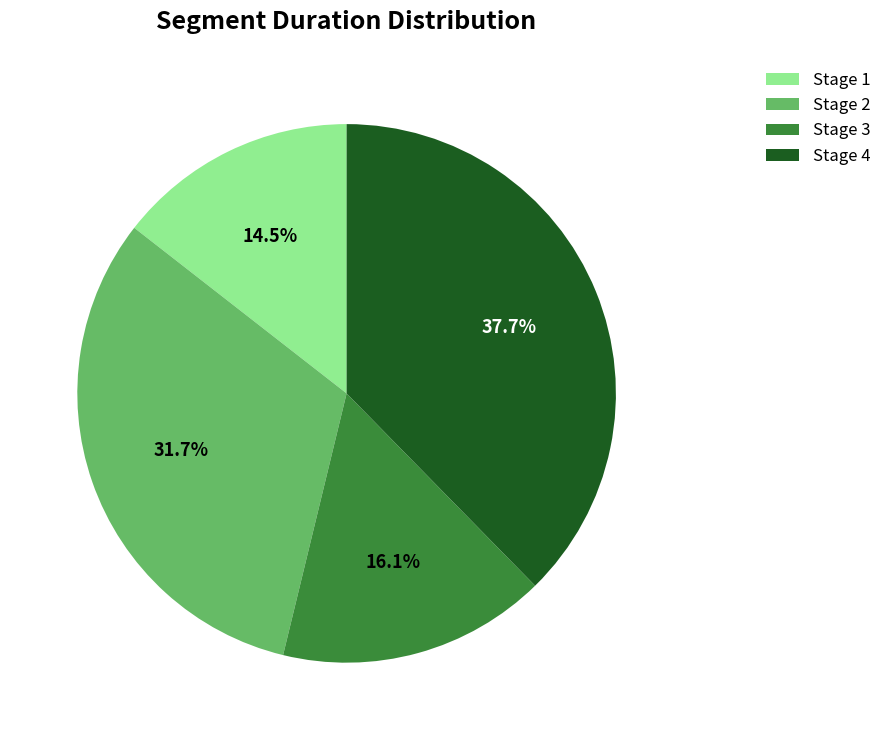

Which category has the biggest portion of the pie?

Stage 4